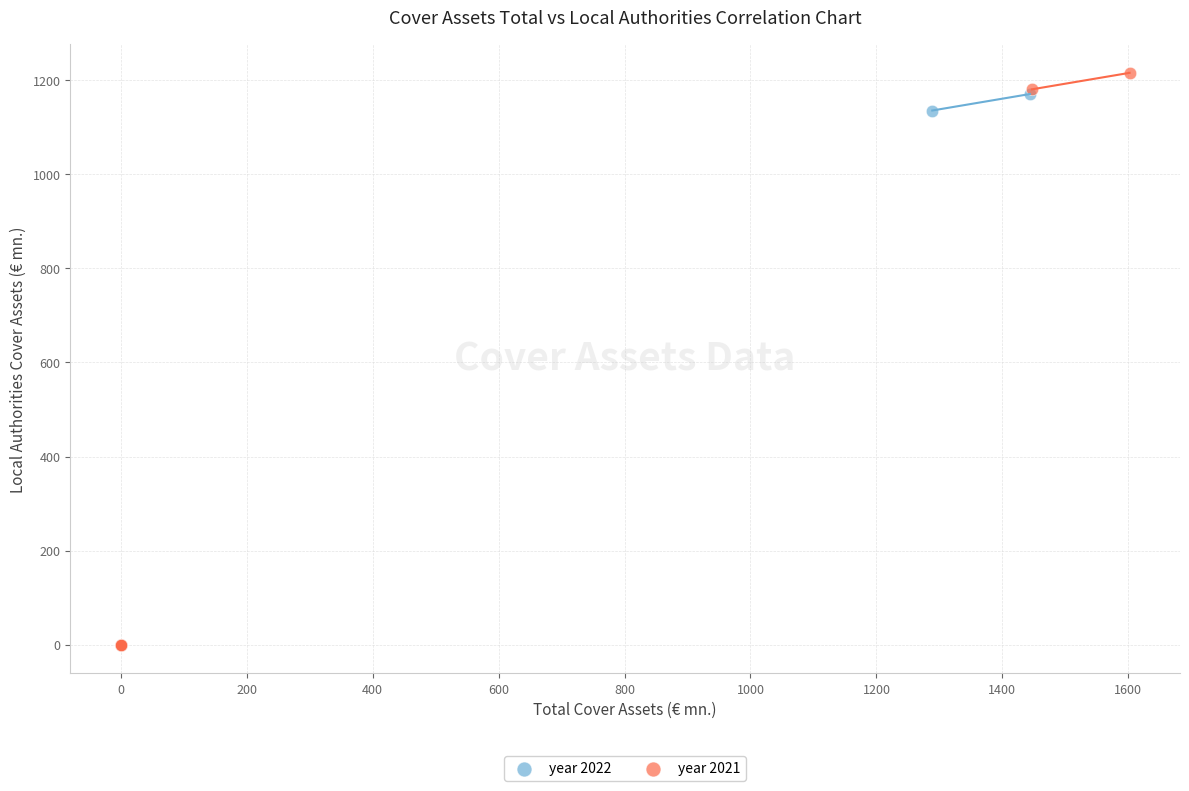

Which series has the widest spread of Y values?

year 2021